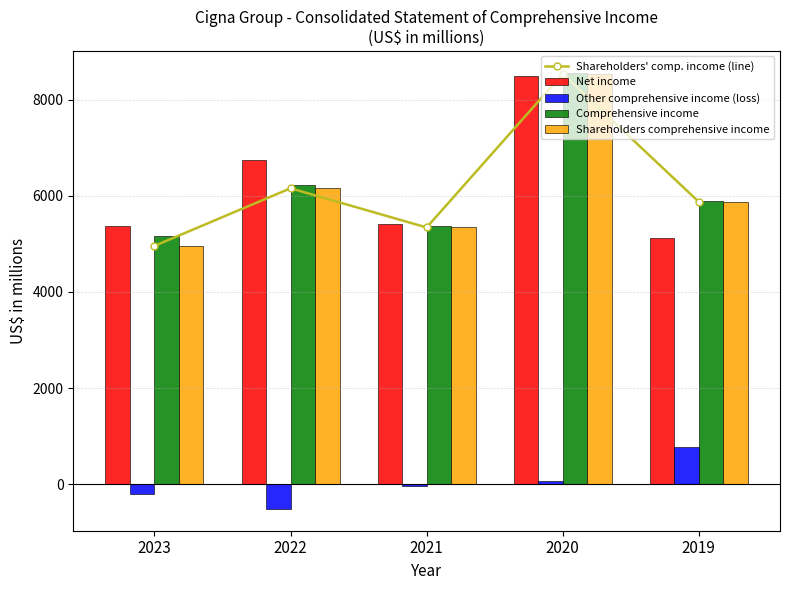

Count the number of data series in this chart.

5